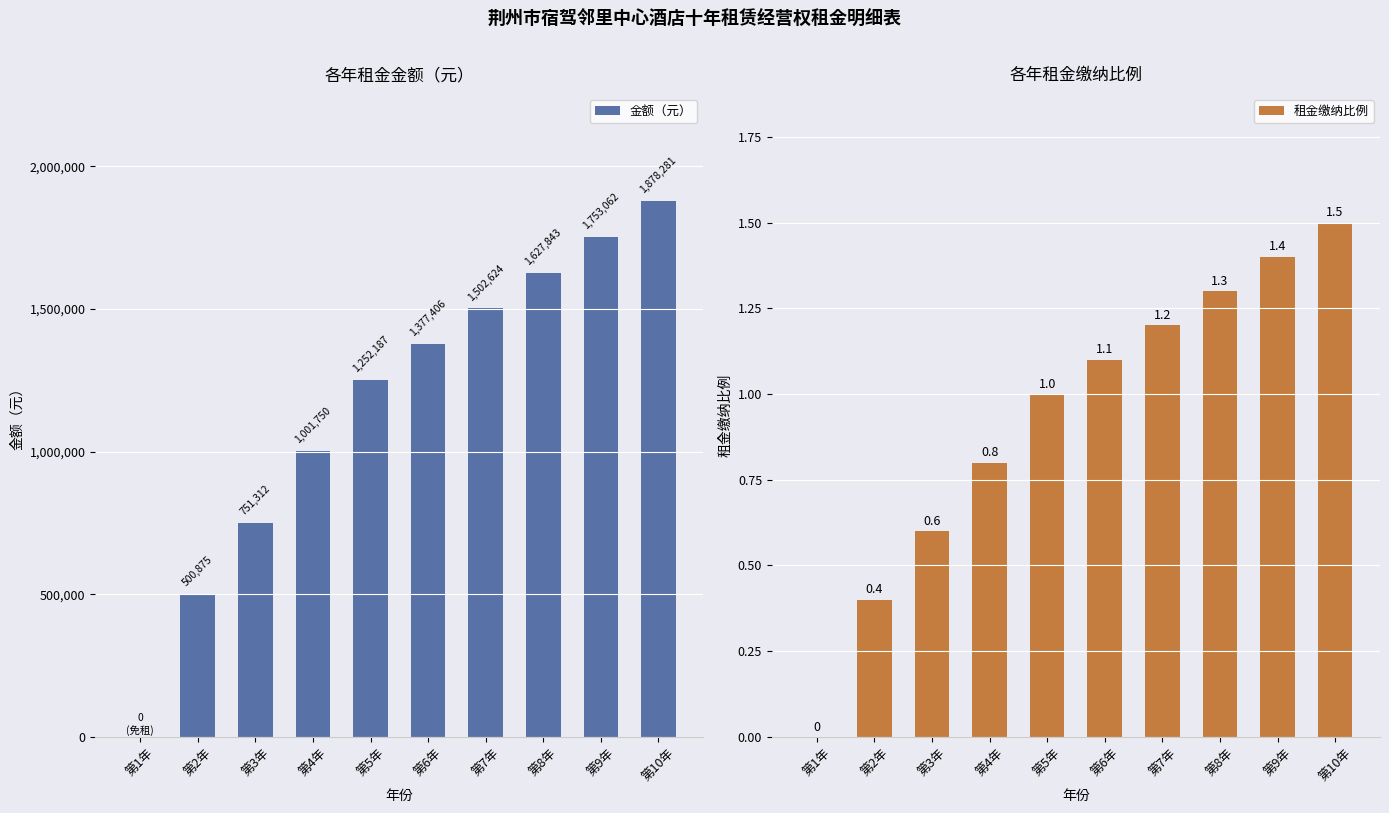

List the series in order of their overall mean, highest first.

金额（元）, 租金缴纳比例